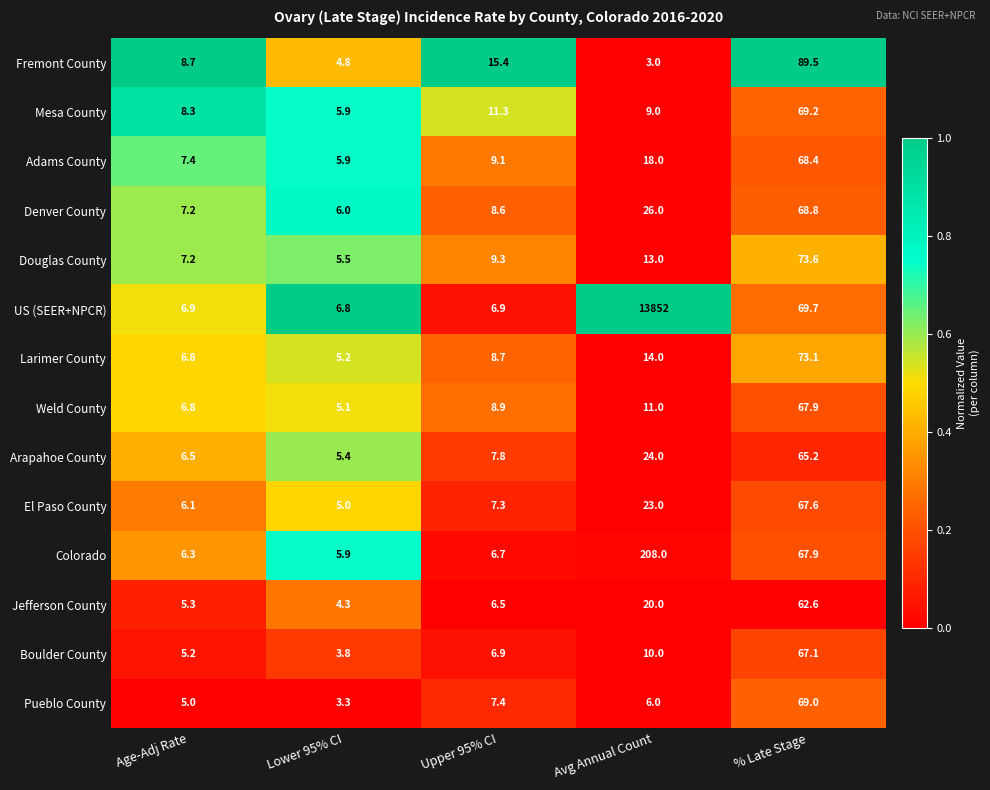

At which category is the sum across all series the highest?

Avg Annual Count